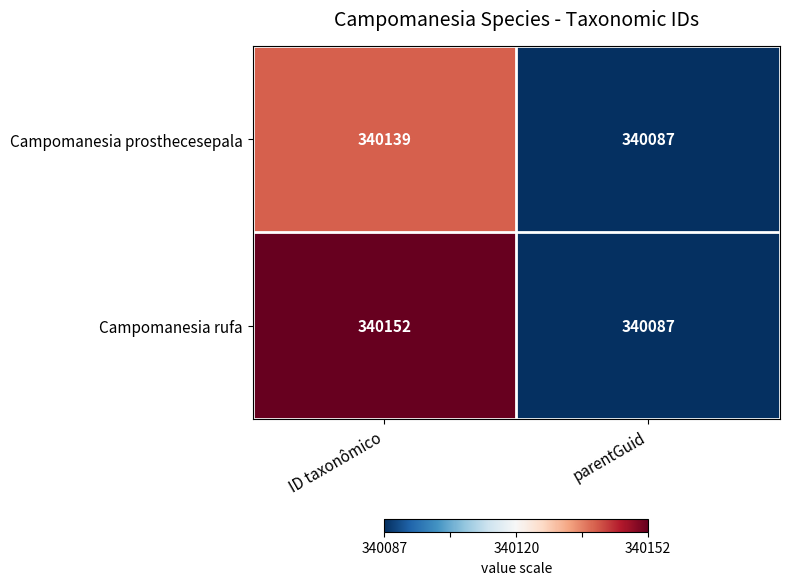

Which series has the widest spread of values?

Campomanesia rufa